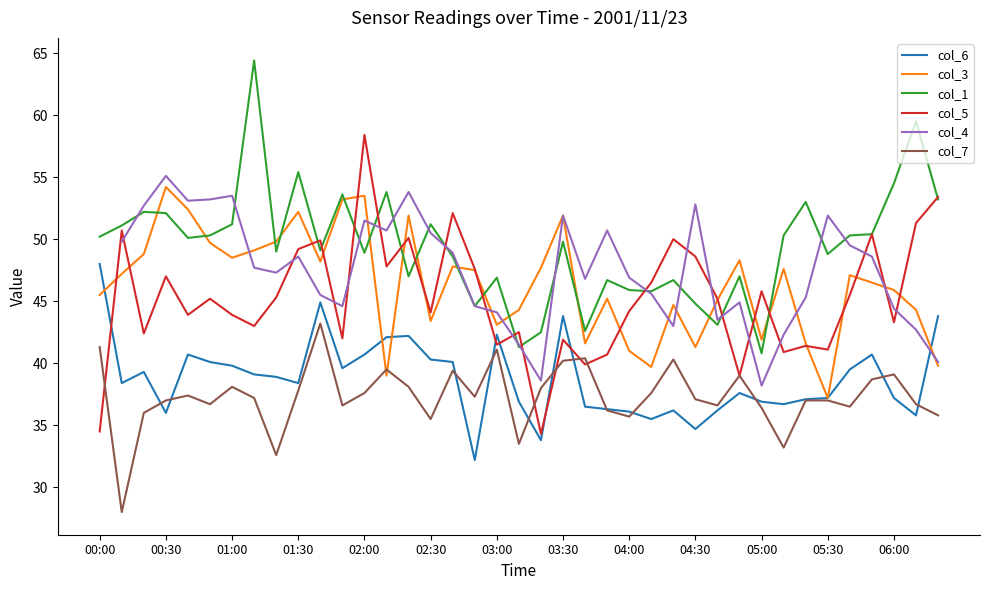

What is the maximum value for col_6?

48.0